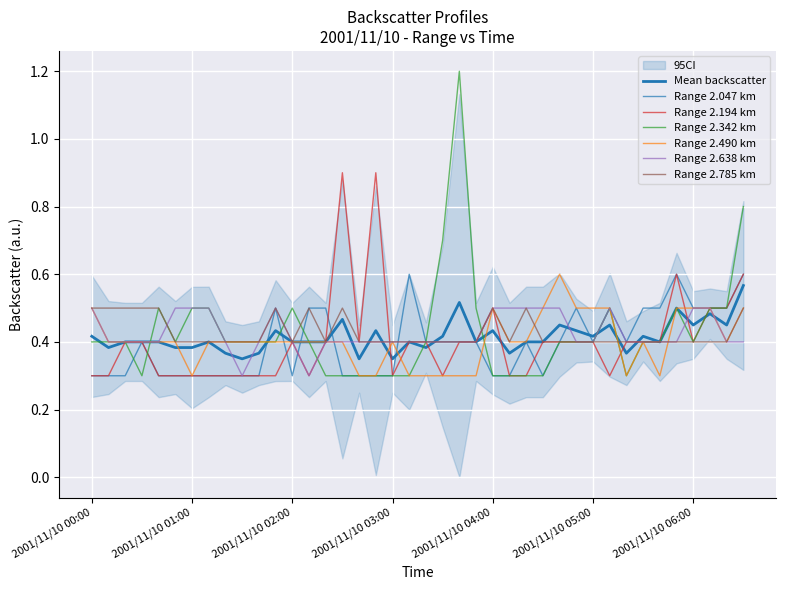

At which category is the sum across all series the highest?

2001/11/10 06:30